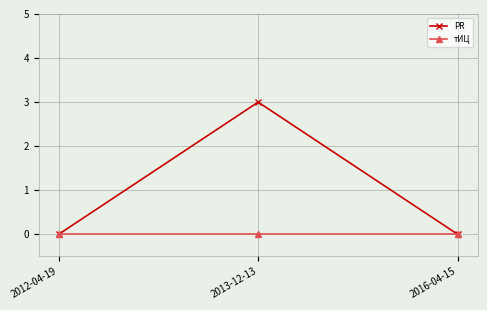

The value of PR at 2013-12-13 is 5. True or false?

False